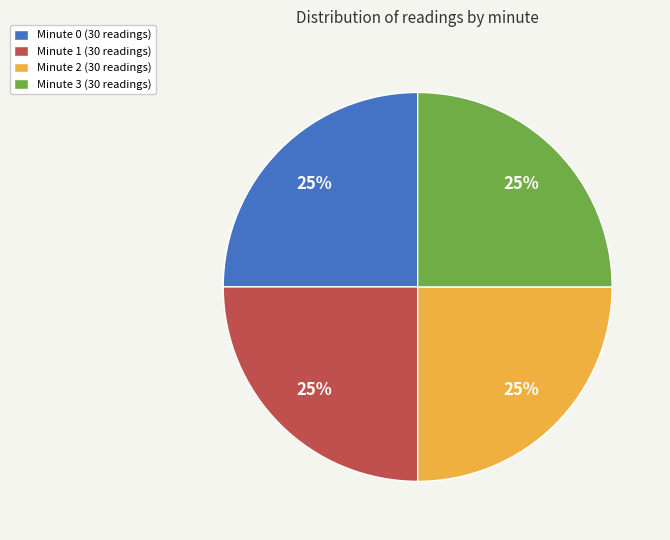

What is the ratio of the value at Minute 3 (30 readings) to the value at Minute 1 (30 readings)?

1.0